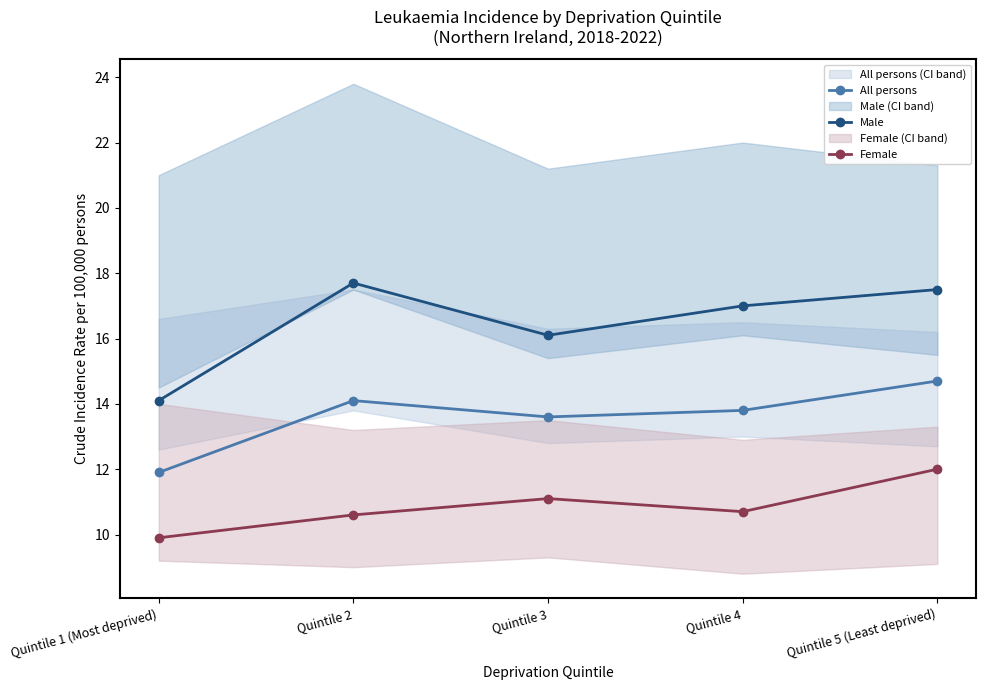

At which category is the sum across all series the highest?

Quintile 5 (Least deprived)